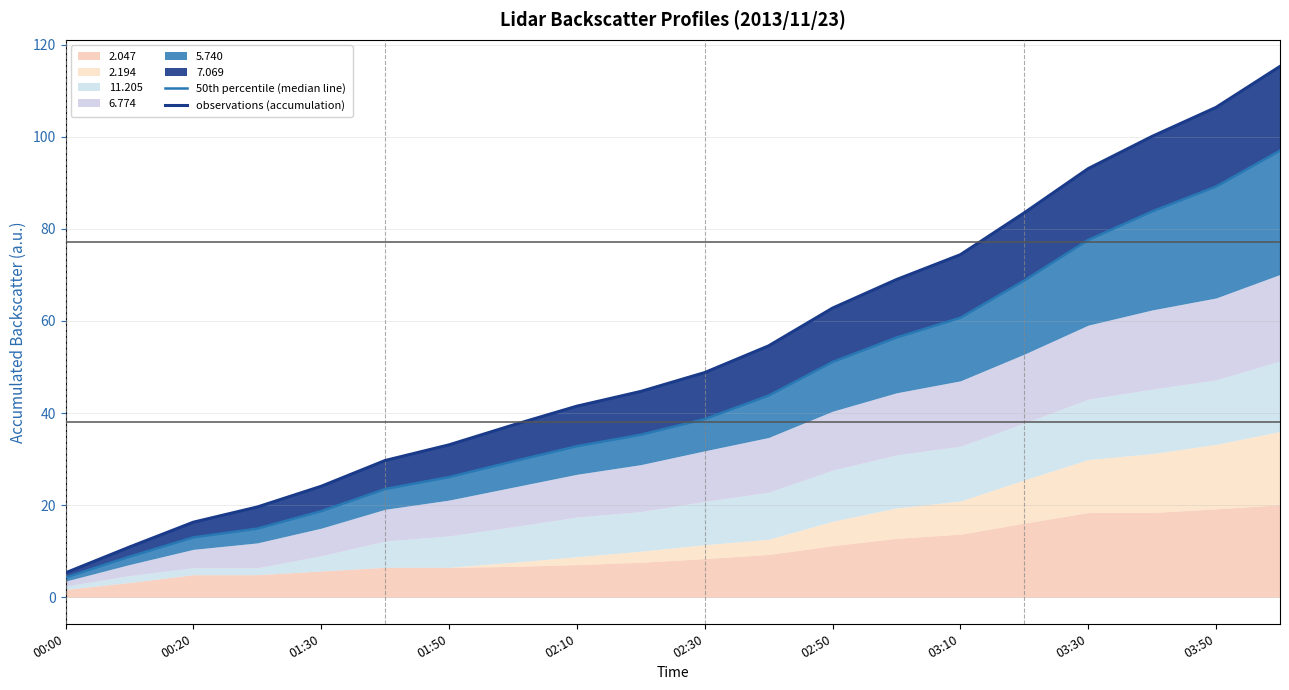

True or false: observations (accumulation) has more than 0 interior local peaks.

False